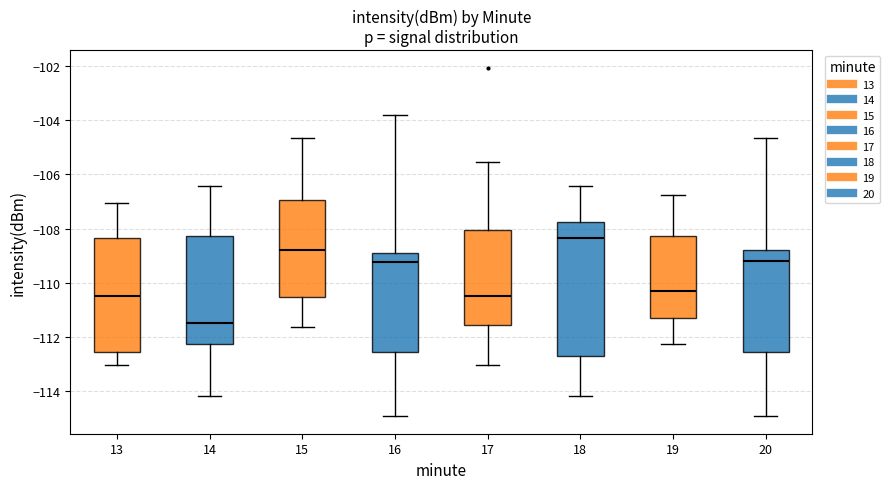

Reading left to right, read every box against the y-axis: the position of its median line, the range the box covers, and the ends of its whiskers. The values are not printed on the chart, so give them approximately, as read against the axis.

13: median -110.4, box -112.6 to -108.4, whiskers -113.0 to -107.0
14: median -111.4, box -112.2 to -108.2, whiskers -114.2 to -106.4
15: median -108.8, box -110.6 to -107.0, whiskers -111.6 to -104.6
16: median -109.2, box -112.6 to -109.0, whiskers -115.0 to -103.8
17: median -110.4, box -111.6 to -108.0, whiskers -113.0 to -105.6
18: median -108.4, box -112.6 to -107.8, whiskers -114.2 to -106.4
19: median -110.4, box -111.2 to -108.2, whiskers -112.2 to -106.8
20: median -109.2, box -112.6 to -108.8, whiskers -115.0 to -104.6